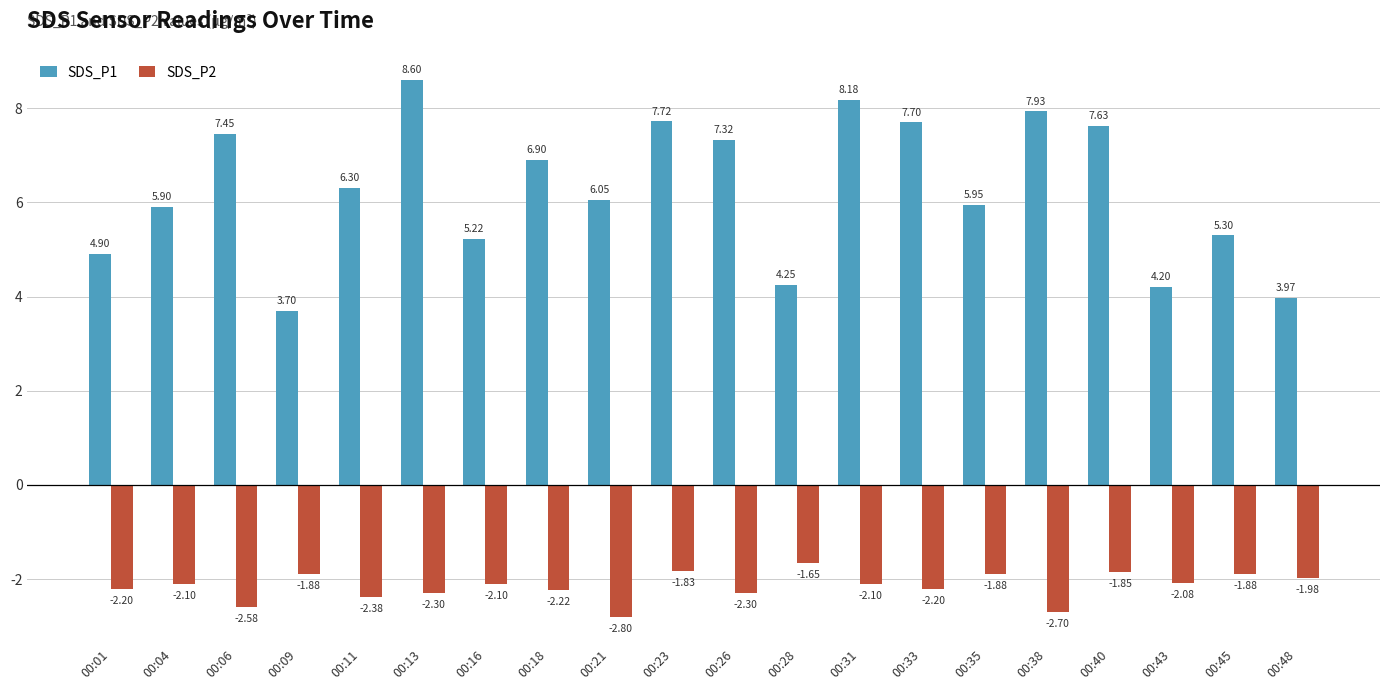

Rank the series by their average value, from highest to lowest.

SDS_P1, SDS_P2